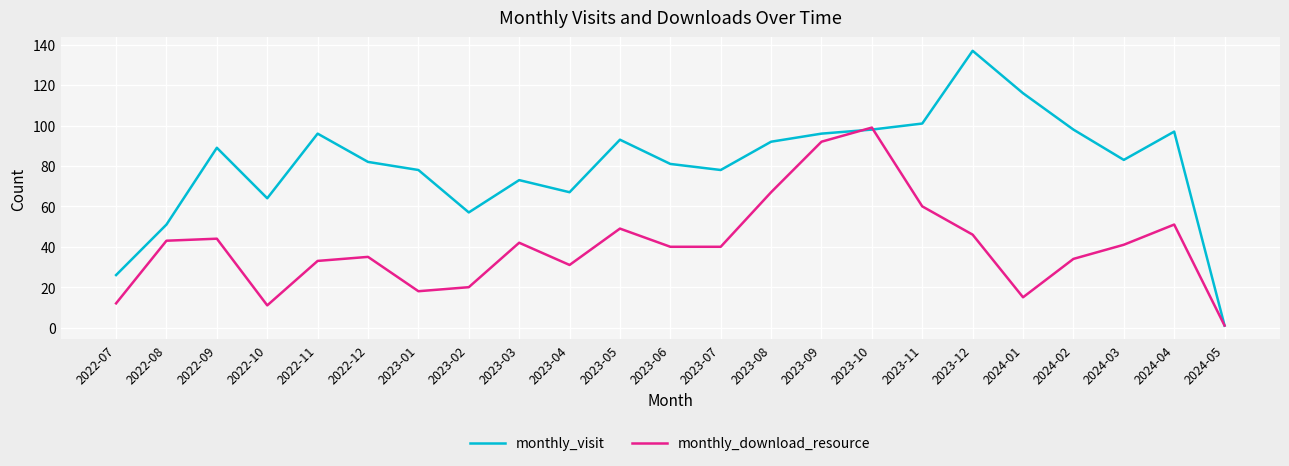

Which series has the largest total across all categories?

monthly_visit